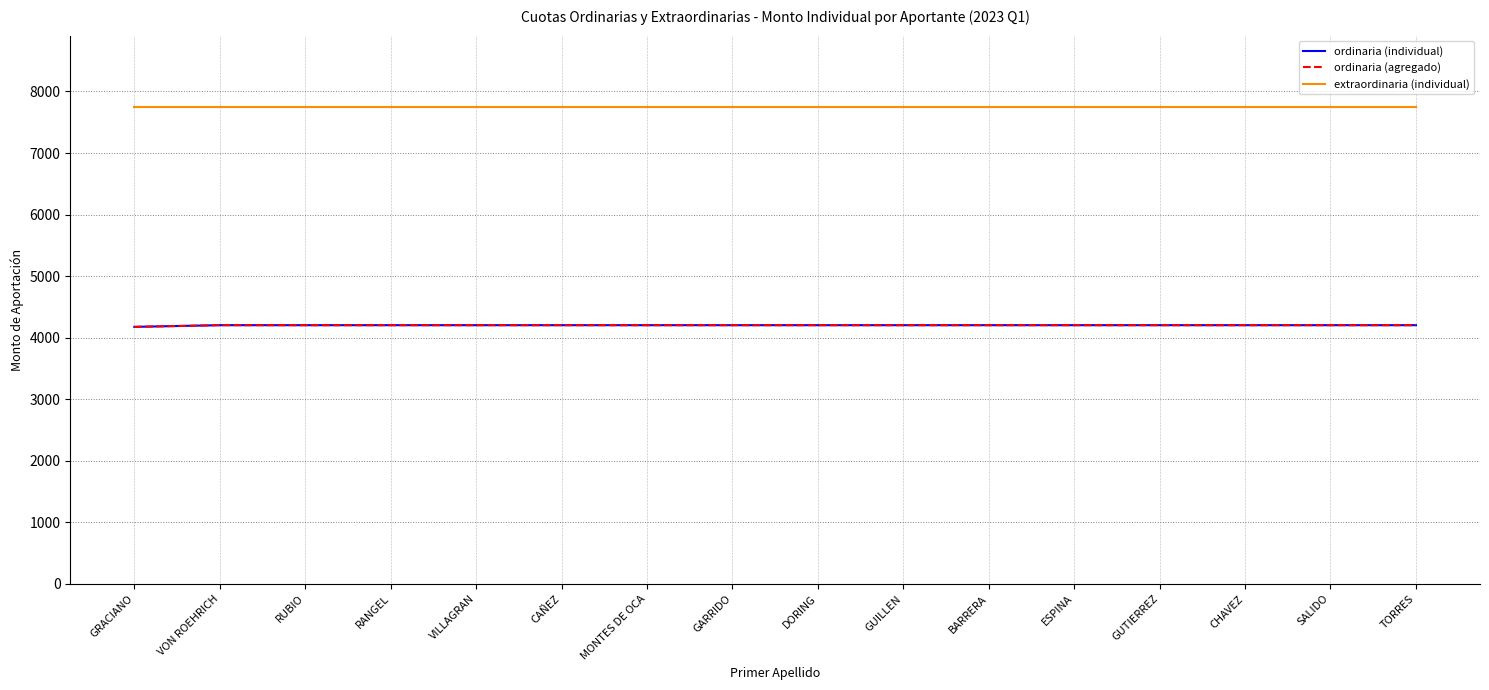

Which label corresponds to the smallest value in the chart?

GRACIANO